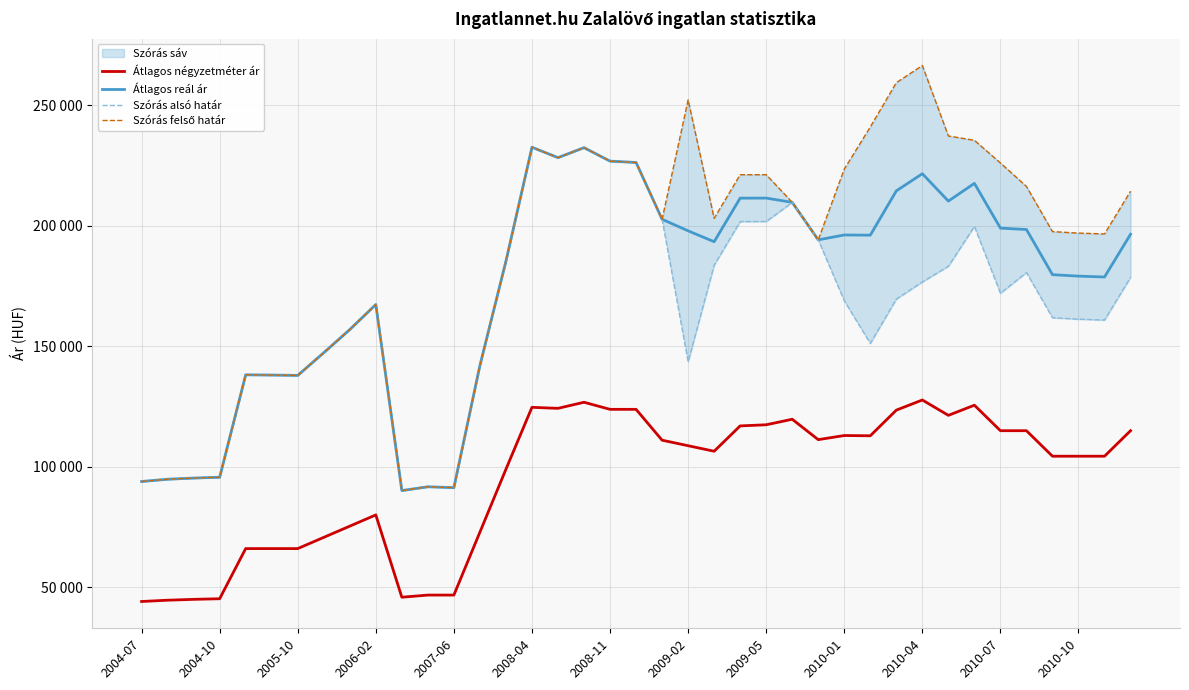

Is it true that Átlagos reál ár equals 43811 at 2007-06?

False